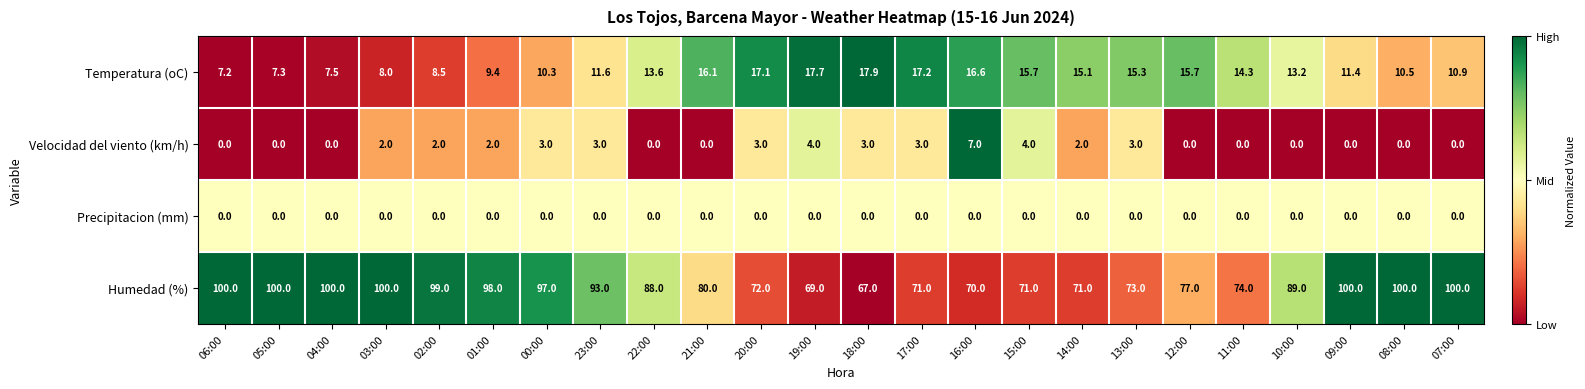

List the series in order of their peak value, lowest first.

Precipitacion (mm), Velocidad del viento (km/h), Temperatura (oC), Humedad (%)